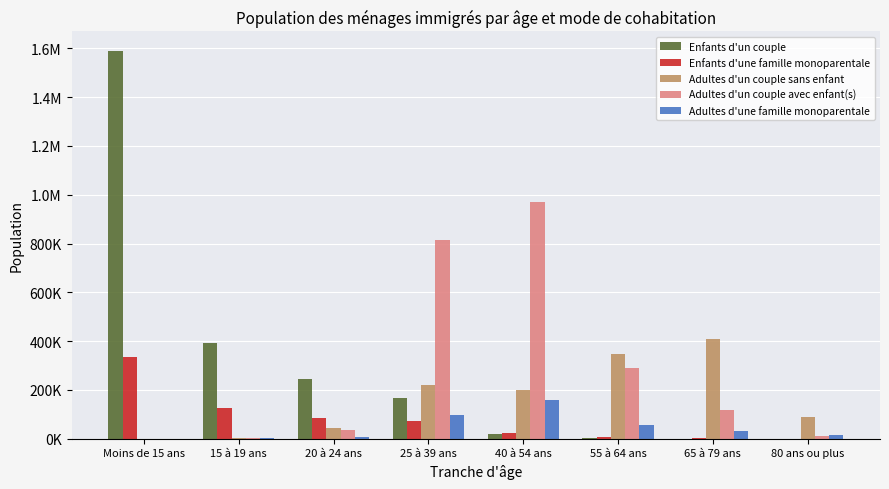

What is the difference between the Enfants d'un couple values at 40 à 54 ans and 25 à 39 ans?

146375.2